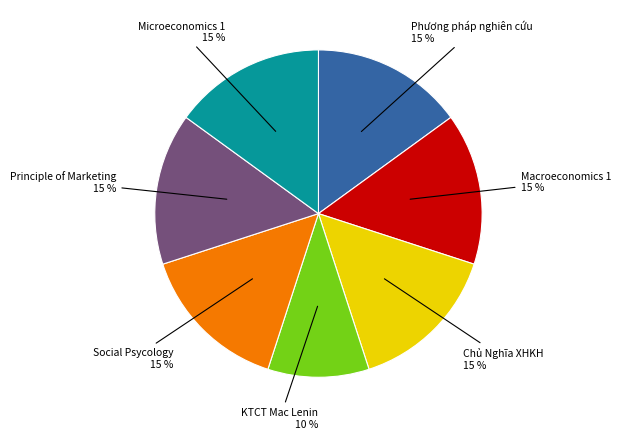

Does Social Psycology represent more than half of the total?

No